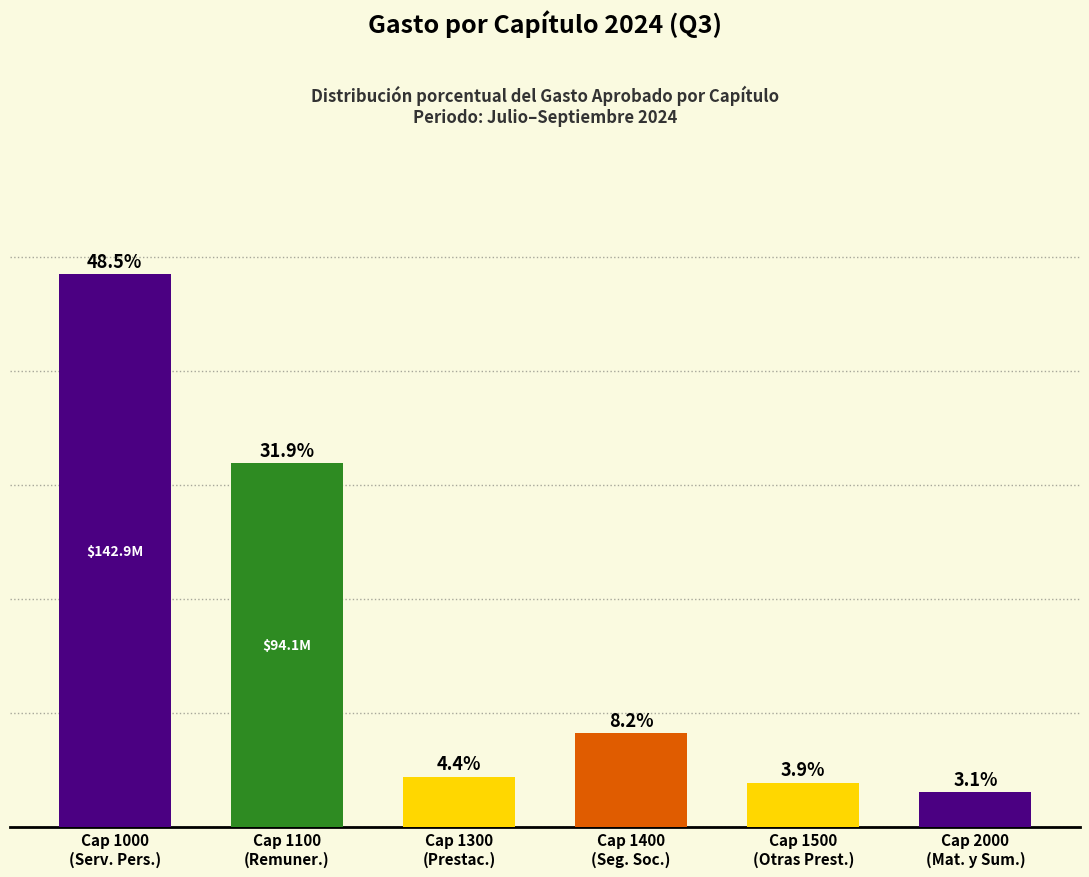

Are the bars horizontal?

No